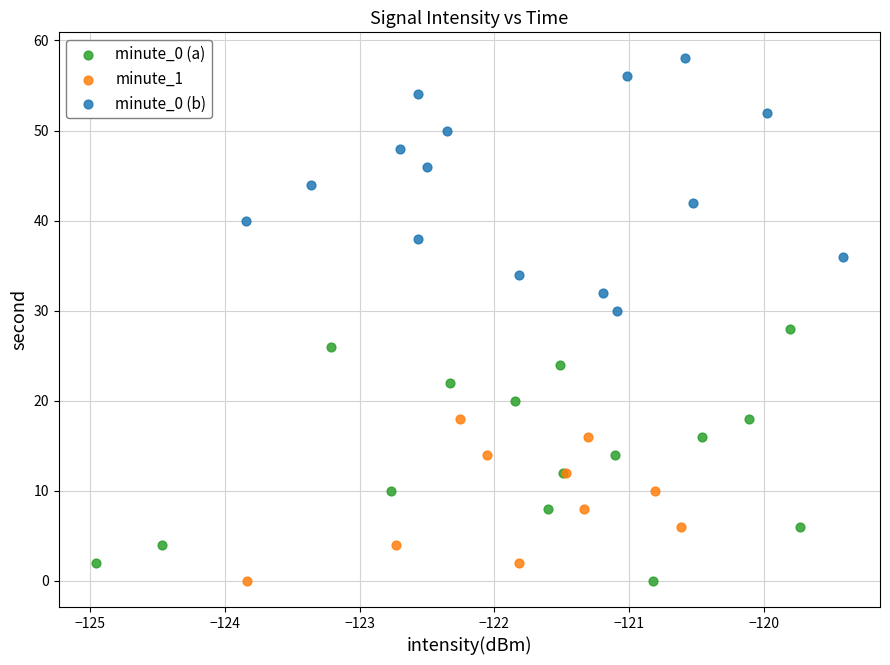

Which series reaches the maximum Y coordinate?

minute_0 (b)